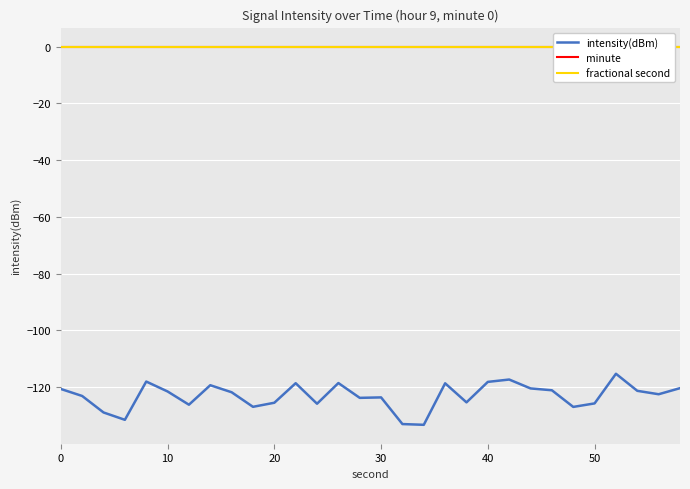

What is the minimum value for intensity(dBm)?

-133.2